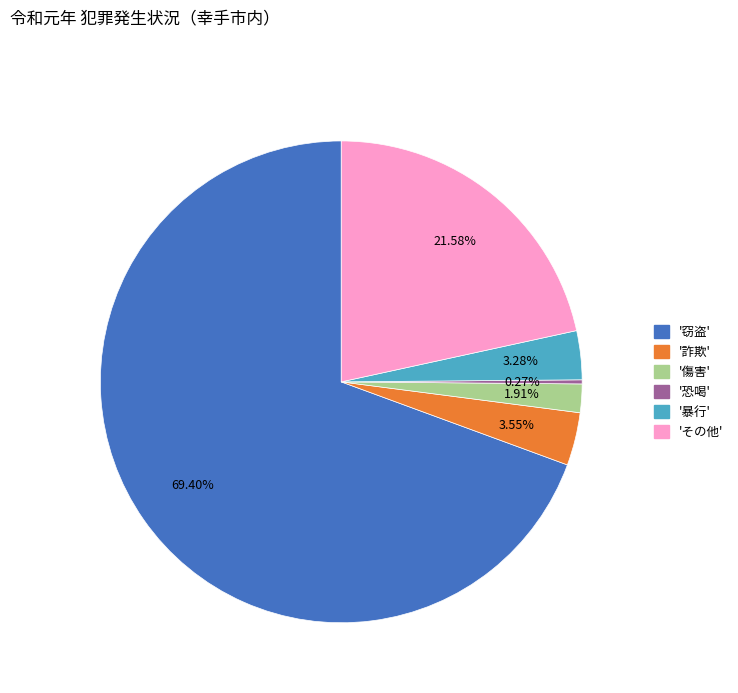

Approximately how many times larger is the value at '暴行' compared to '詐欺'?

0.9